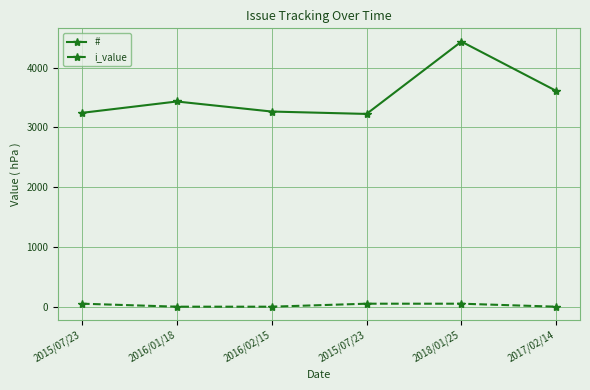

What is the difference between the maximum and second lowest values in the i_value series?

50